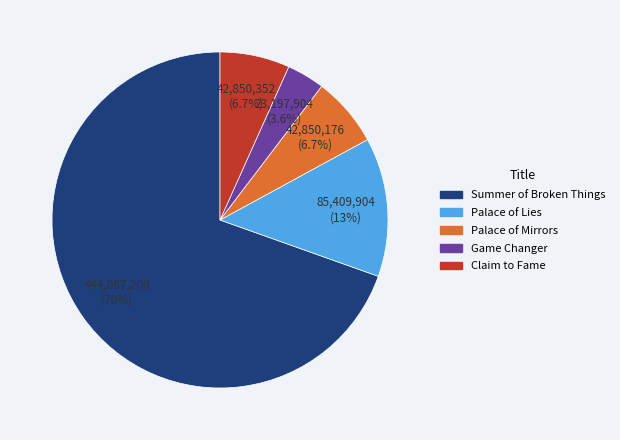

True or false: Palace of Lies accounts for 7% of the total.

False